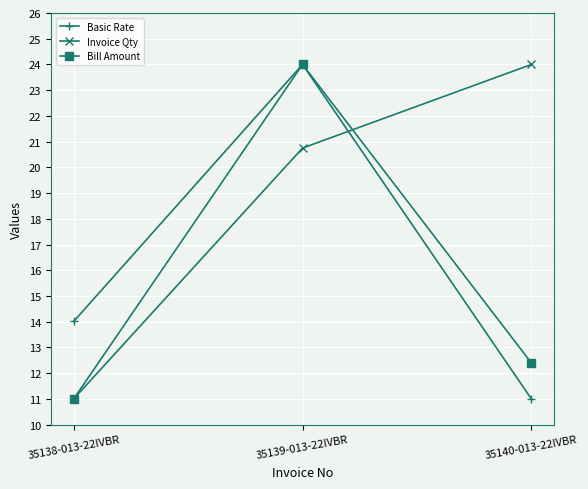

What is the value of the Invoice Qty point at the 1st from the left?

11.0